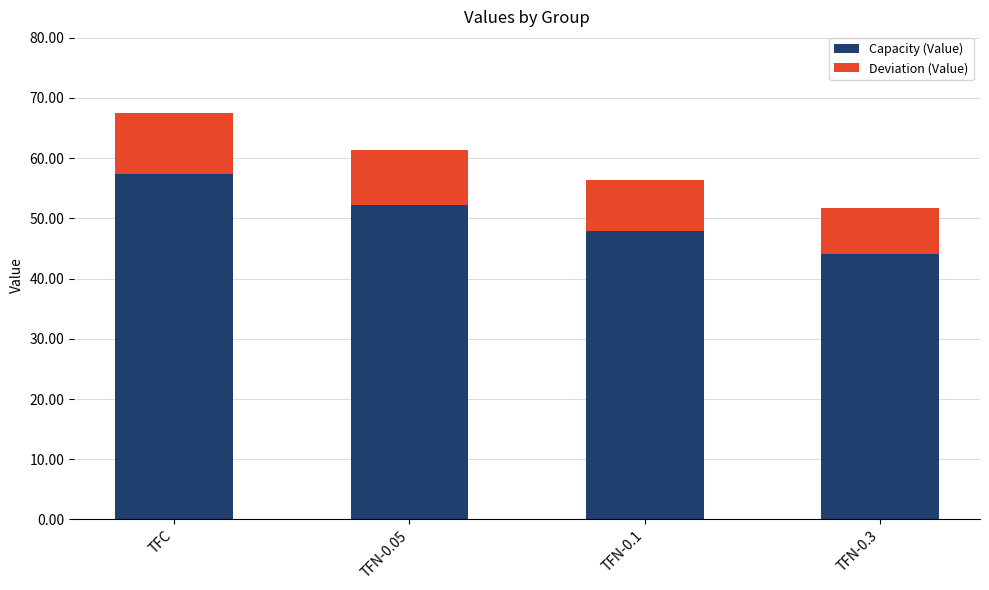

At which category is the sum across all series the highest?

TFC